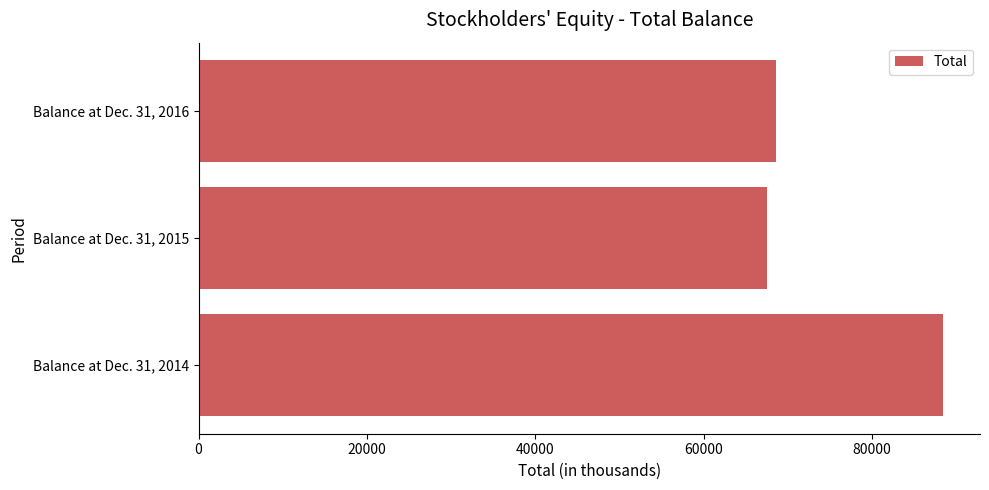

How many distinct data groups are displayed?

1